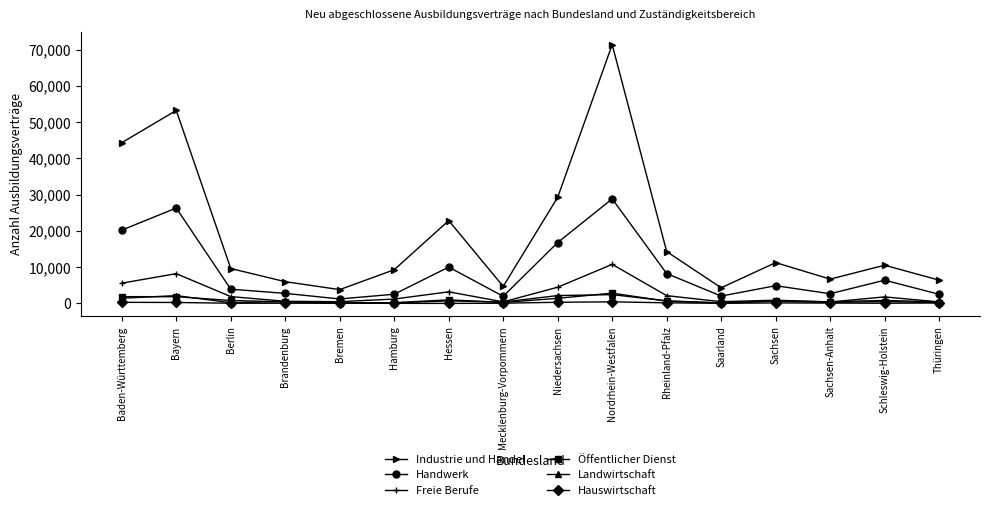

Where is the first local minimum for Industrie und Handel?

Bremen